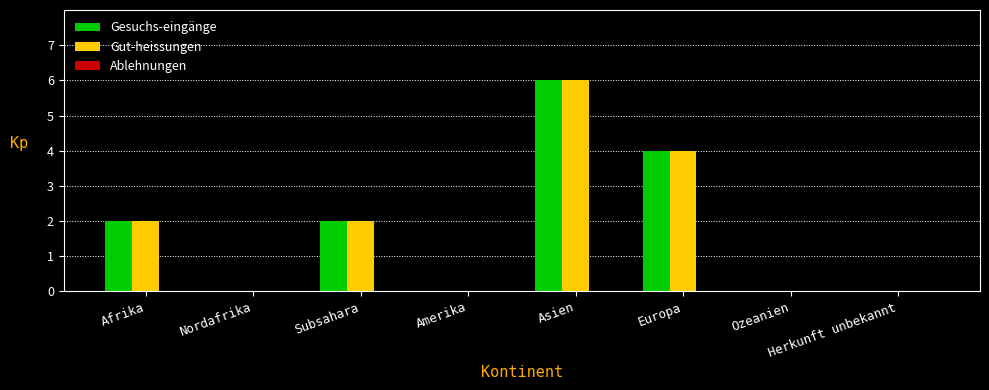

Is the value of Gut-heissungen at Europa greater than the value of Gesuchs-eingänge at Afrika?

Yes